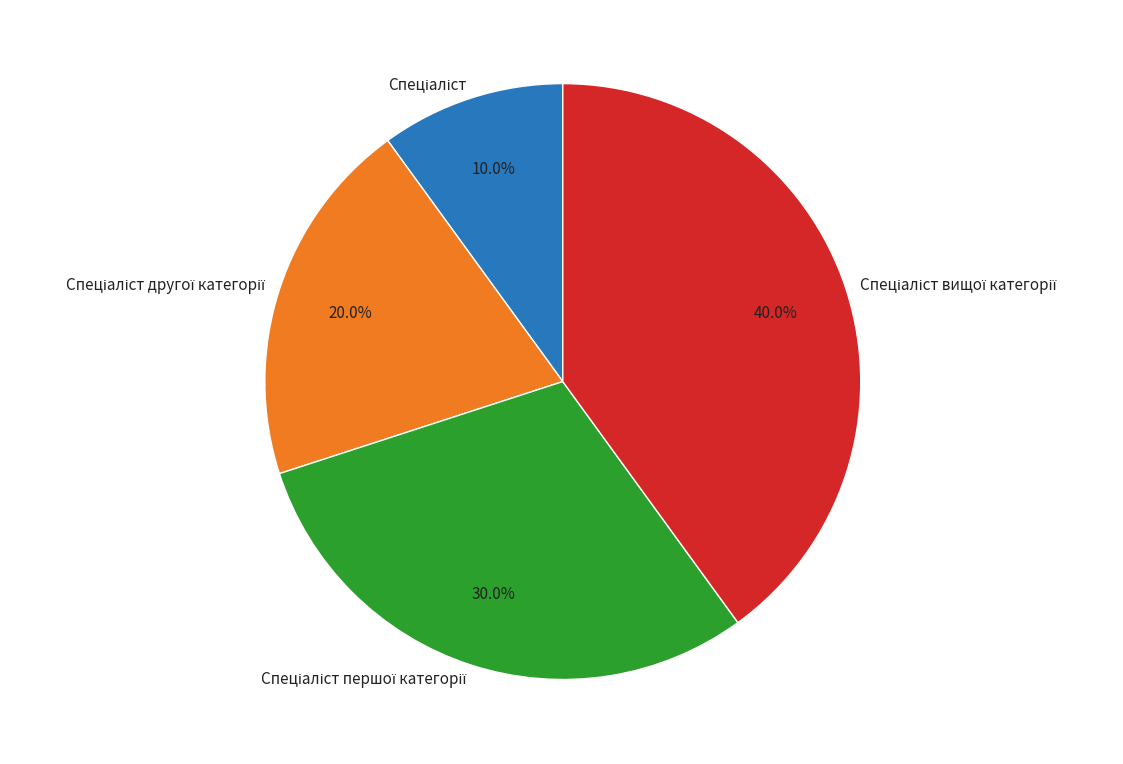

Is there any slice that represents more than half of the pie?

No